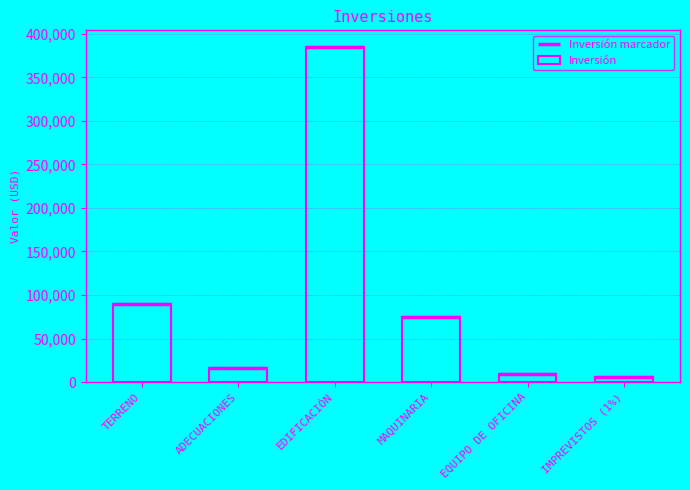

Where is the data nearest to the value 195278?

TERRENO